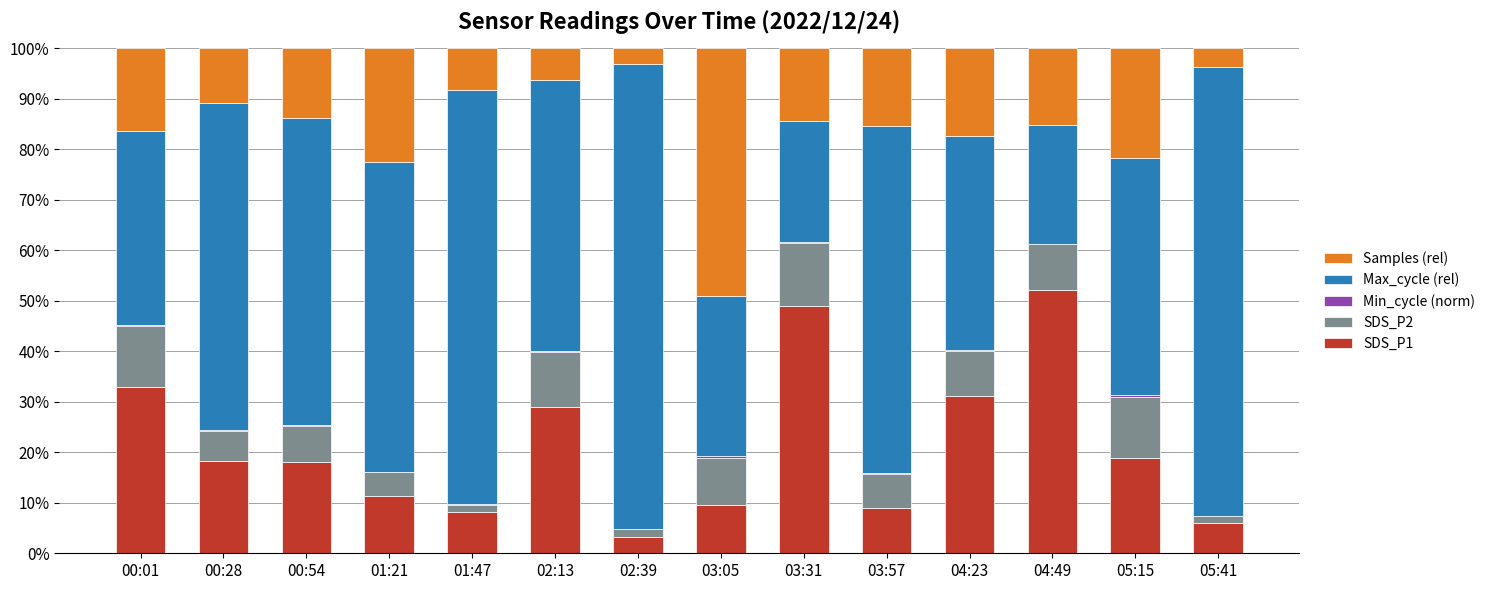

Is it true that SDS_P1 equals 29.0 at 02:13?

True